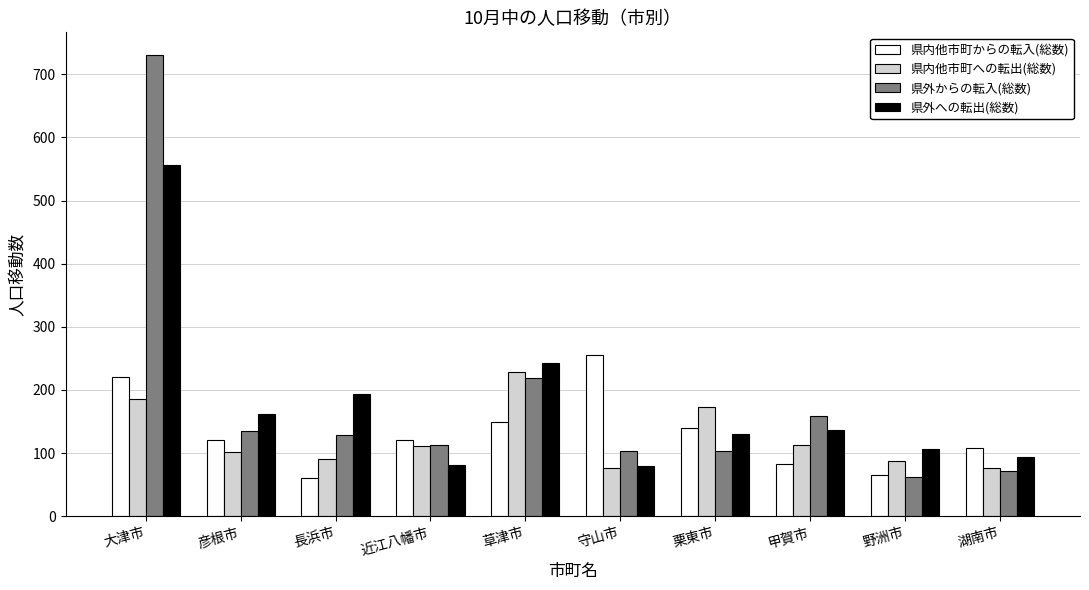

What are all the series names shown in the legend?

県内他市町からの転入(総数), 県内他市町への転出(総数), 県外からの転入(総数), 県外への転出(総数)